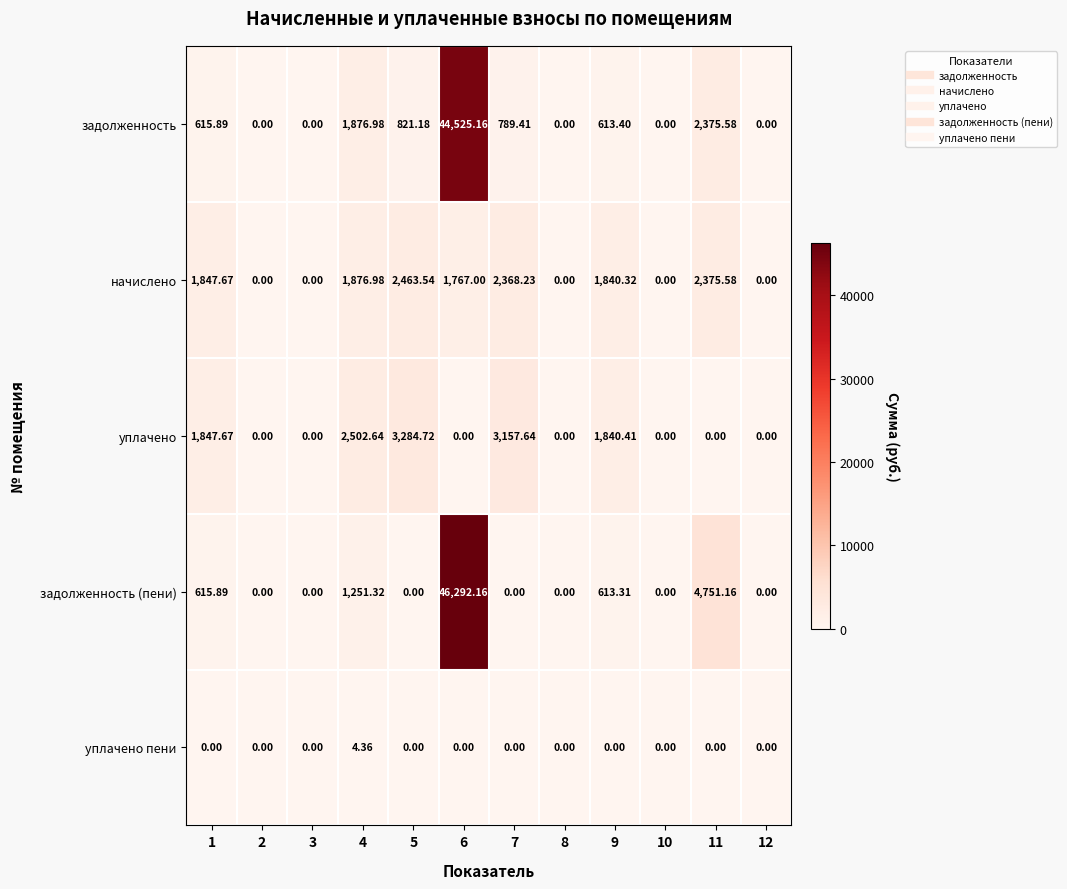

Which series has the largest range (max minus min)?

задолженность (пени)